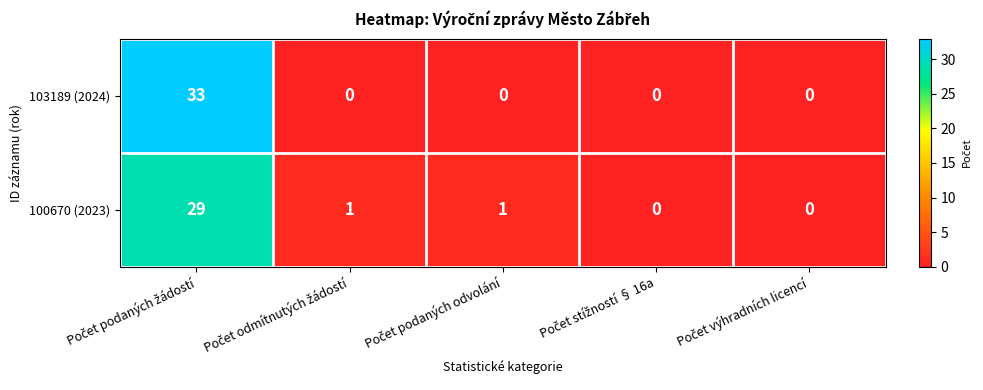

Count the number of categories in the chart.

5